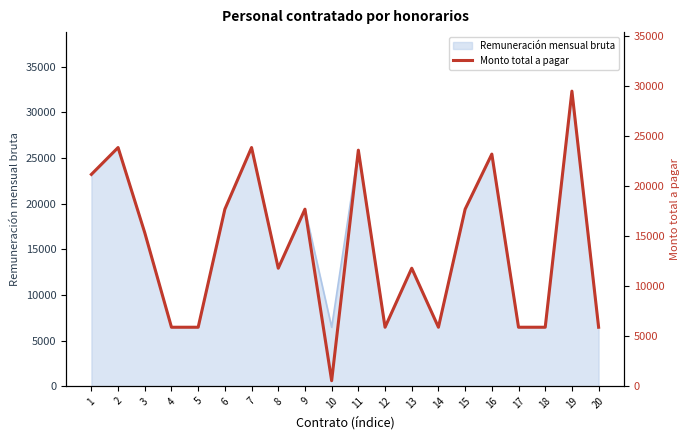

What is the difference between the values at 8 and 4?

5906.1